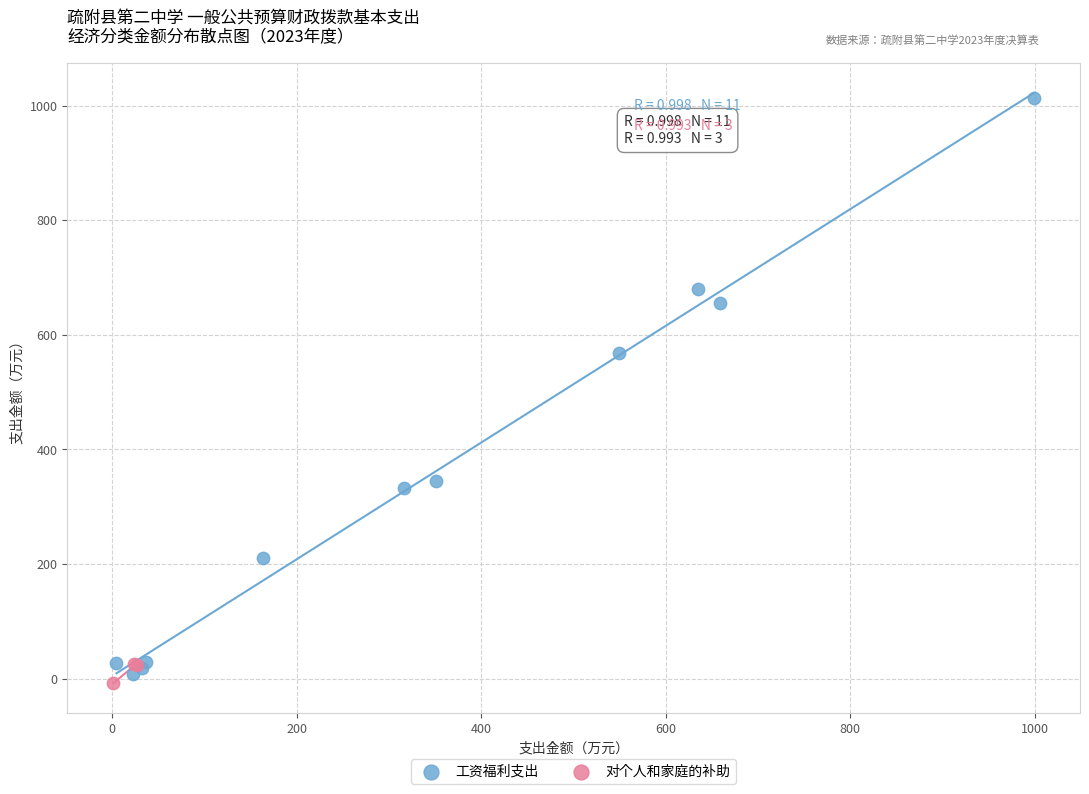

Which series has the largest Y range (max minus min)?

工资福利支出